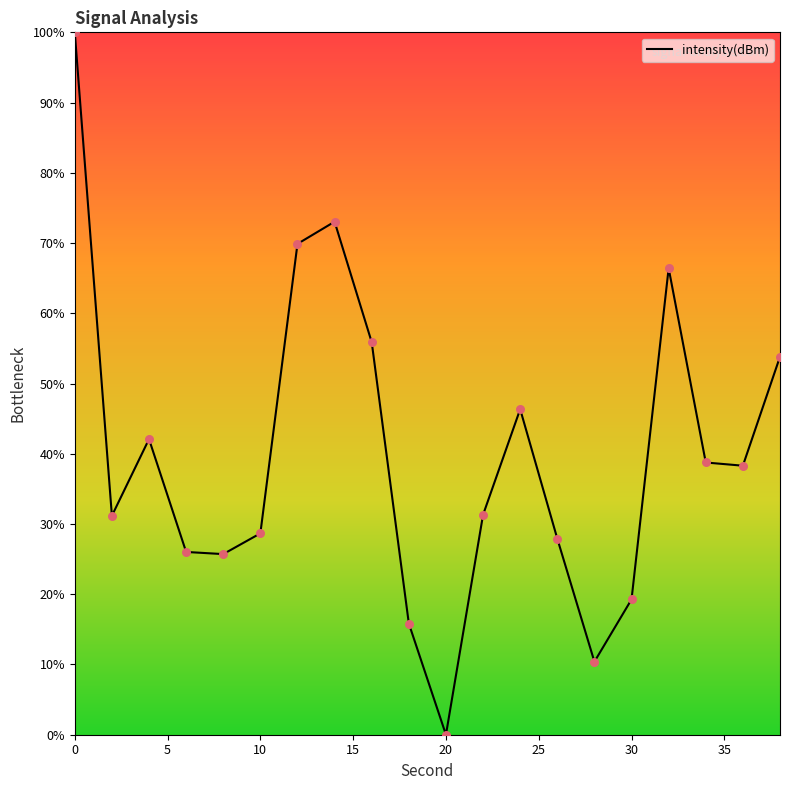

What is the greatest value displayed?

100.0